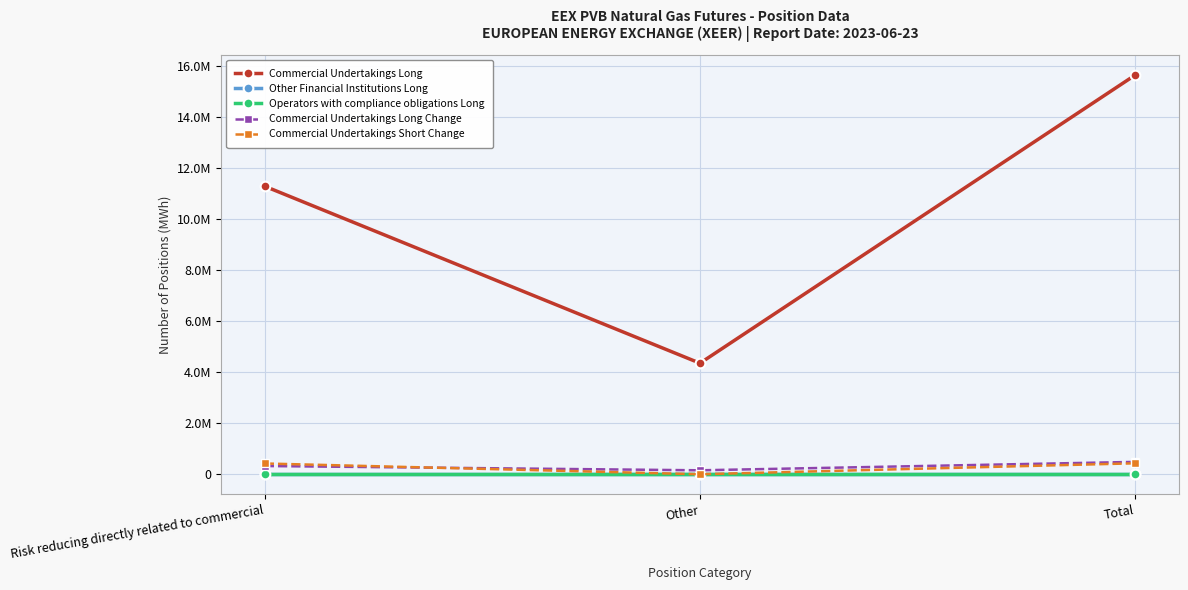

Is this an area chart (filled region under the line)?

No